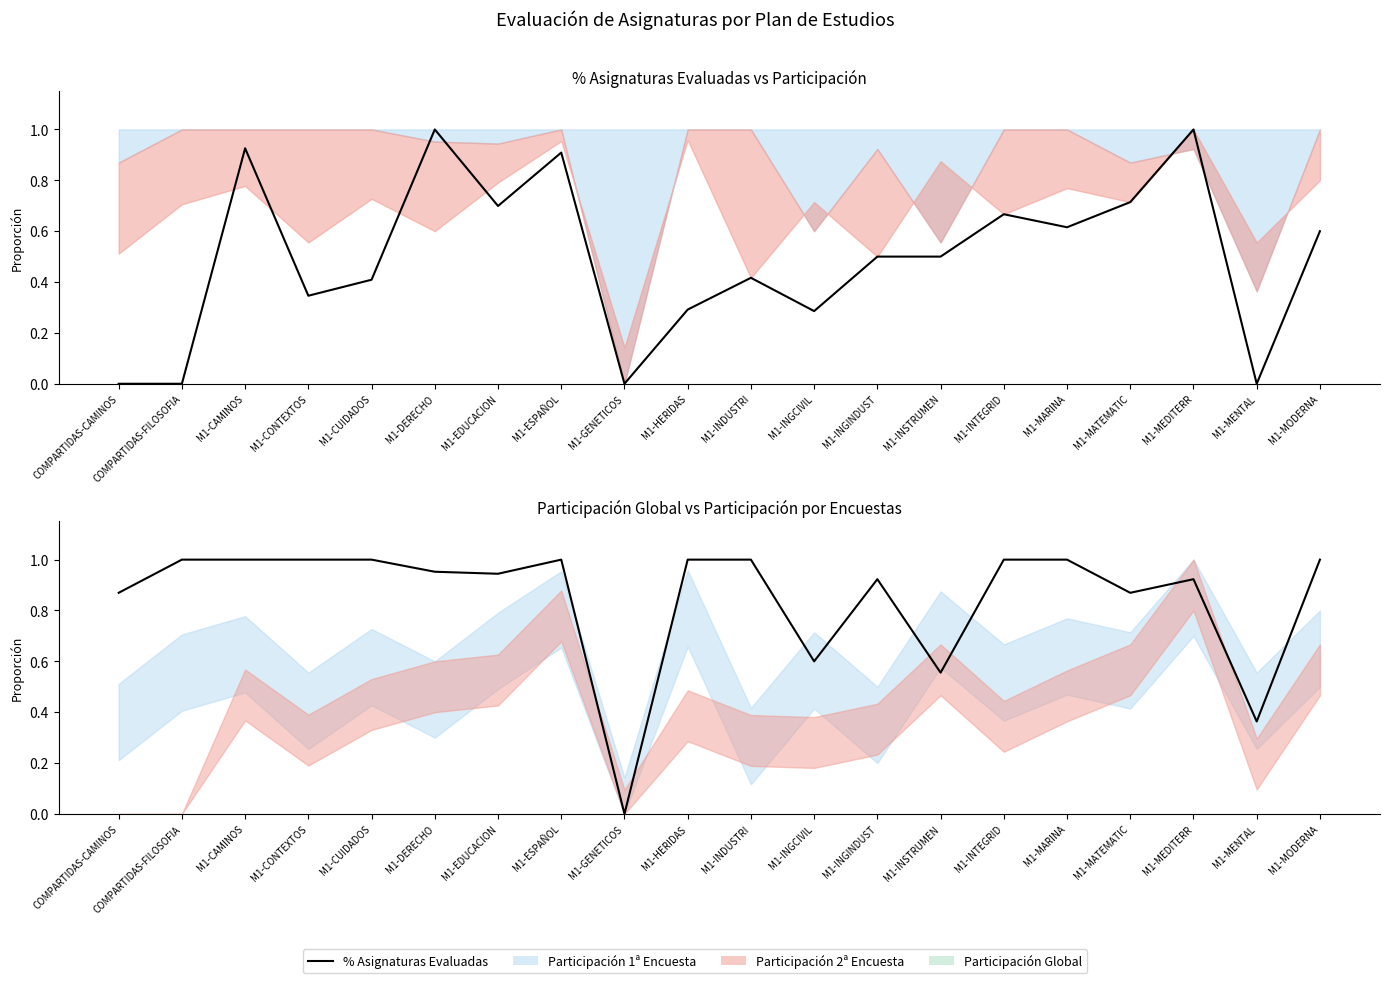

In Participación 2ª Encuesta, how many points are higher than both neighbors (excluding endpoints)?

6